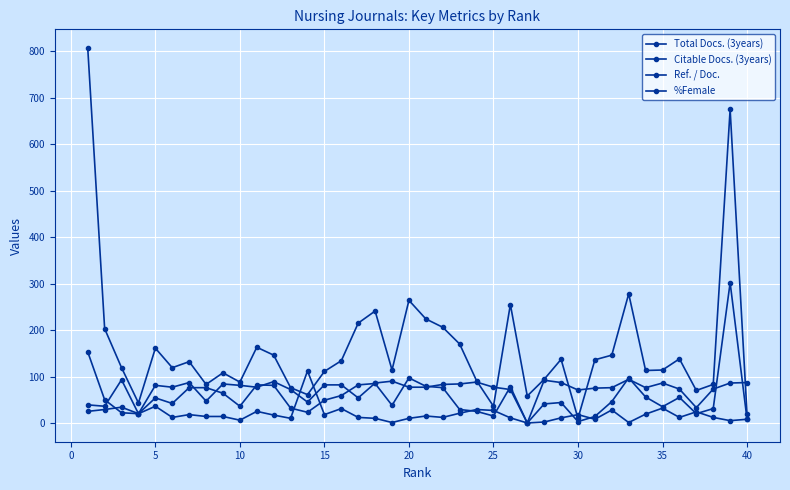

What is the average value of the %Female series?

72